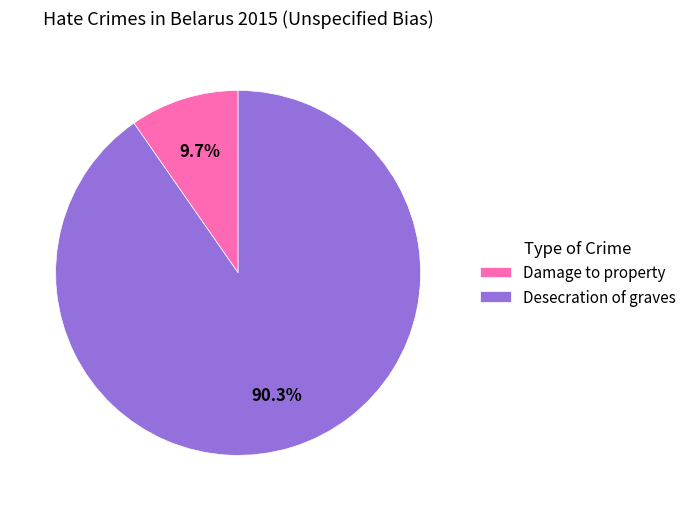

To the nearest percent, what portion does Damage to property represent?

10%